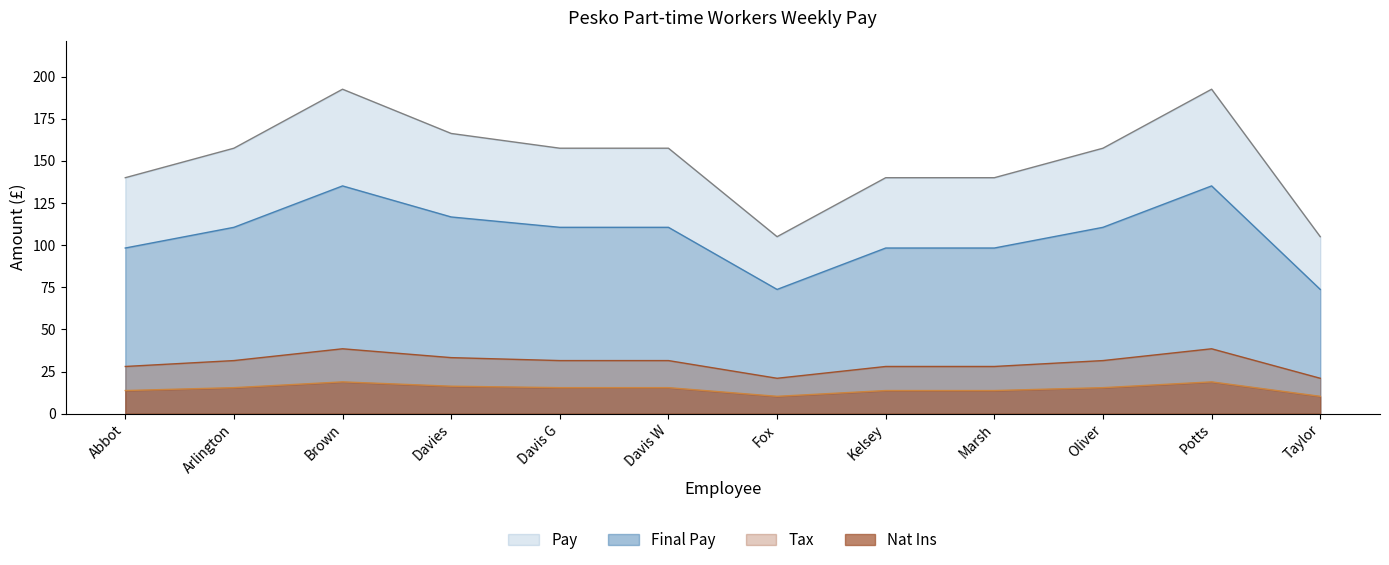

Which series has the widest spread of values?

Pay